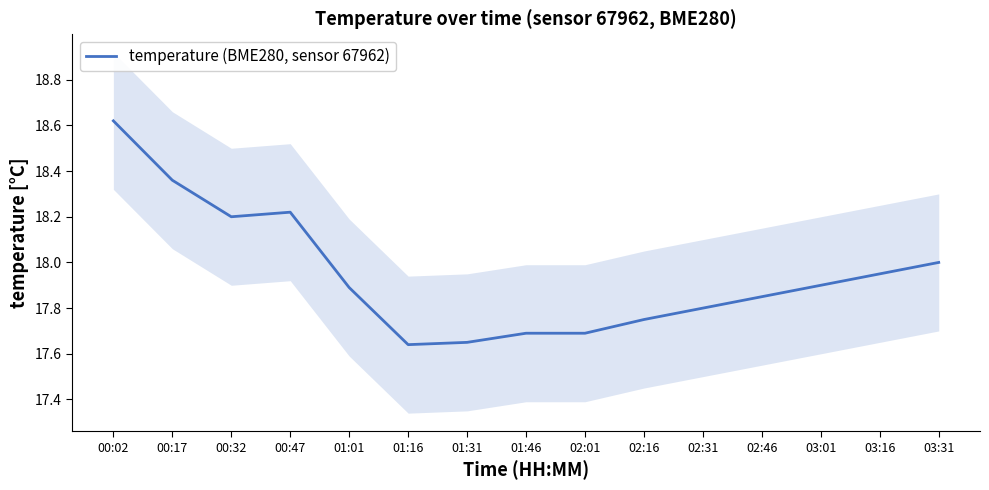

List the labels in order of value, largest first.

00:02, 00:17, 00:47, 00:32, 03:31, 03:16, 03:01, 01:01, 02:46, 02:31, 02:16, 01:46, 02:01, 01:31, 01:16